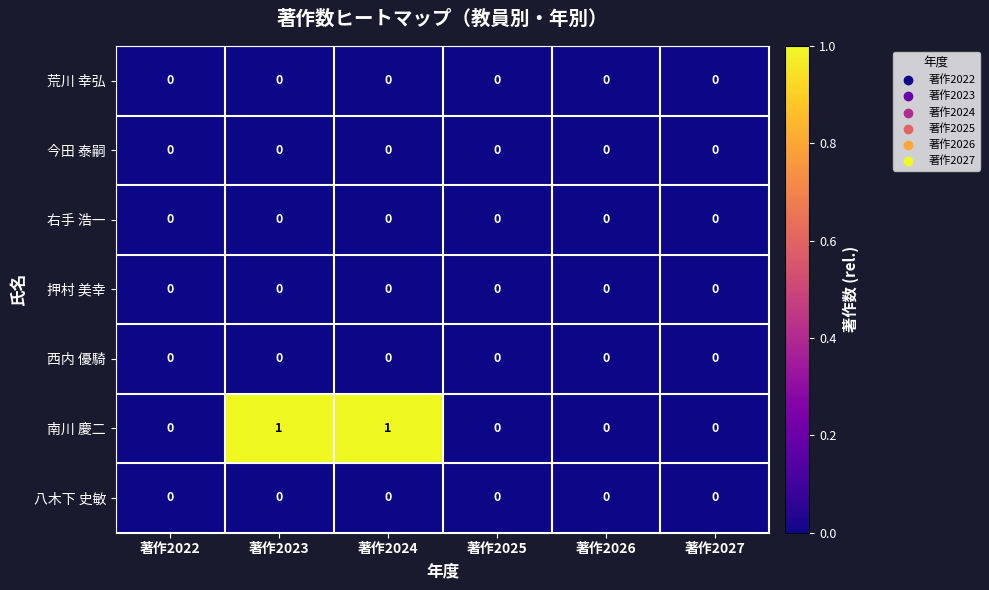

The value of 荒川 幸弘 at 著作2026 is 0. True or false?

True